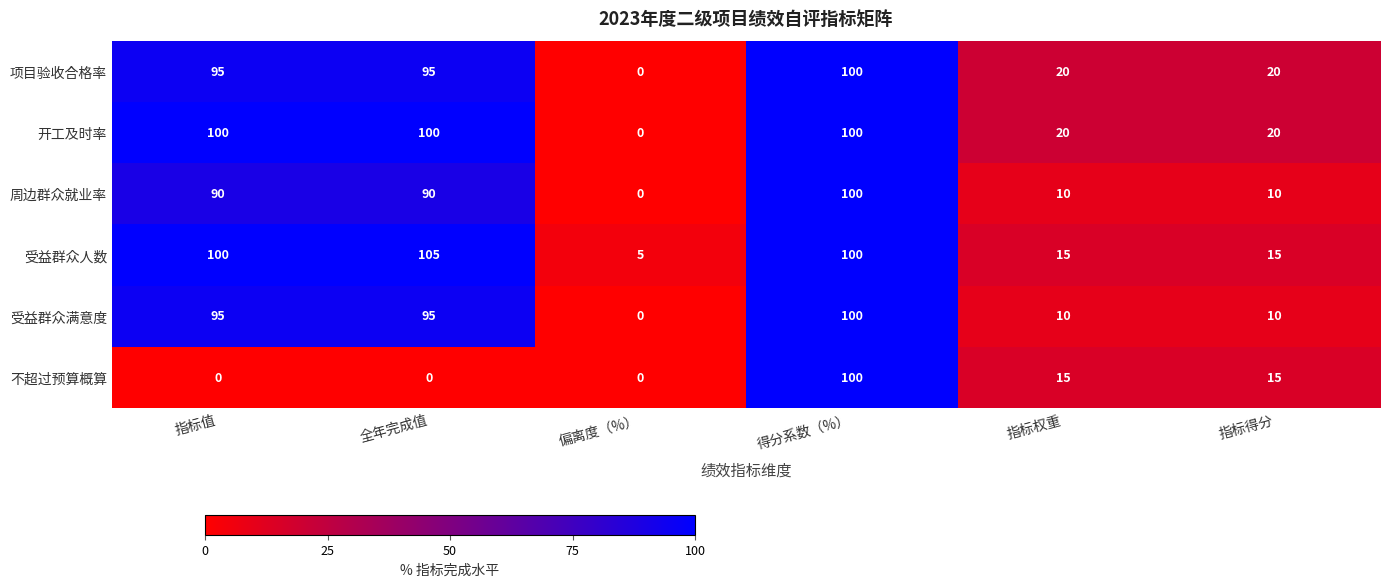

How many data points does each series have?

6